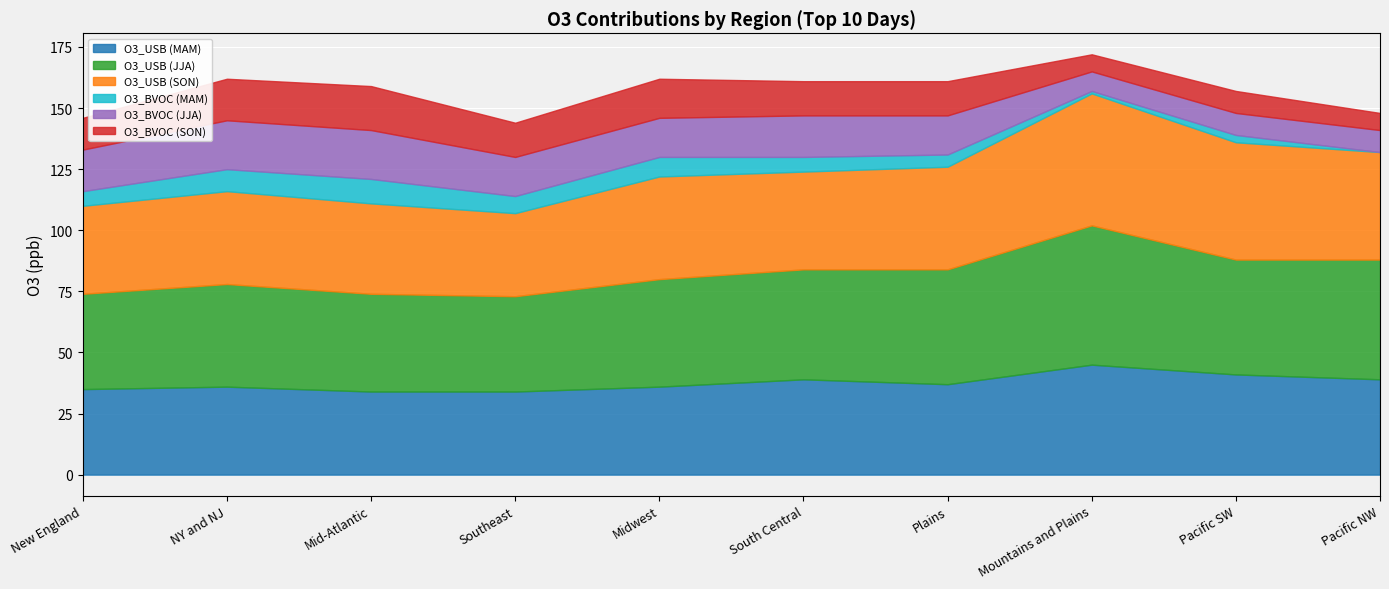

Reading right to left, extract all data points from this chart.

O3_USB (MAM): 39	41	45	37	39	36	34	34	36	35
O3_USB (JJA): 49	47	57	47	45	44	39	40	42	39
O3_USB (SON): 44	48	54	42	40	42	34	37	38	36
O3_BVOC (MAM): 0	3	1	5	6	8	7	10	9	6
O3_BVOC (JJA): 9	9	8	16	17	16	16	20	20	17
O3_BVOC (SON): 7	9	7	14	14	16	14	18	17	13